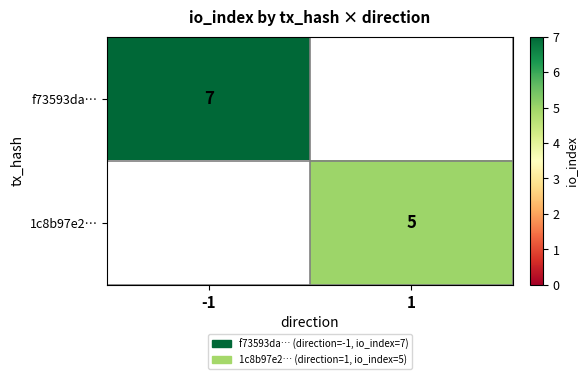

The value of 1c8b97e2… at 1 is 5. True or false?

True